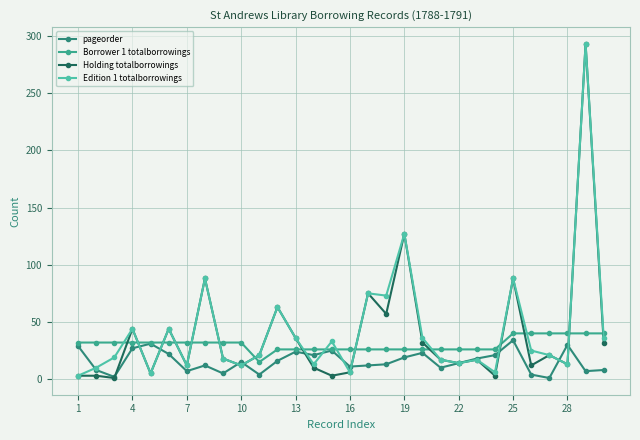

Which series has the largest total across all categories?

Edition 1 totalborrowings